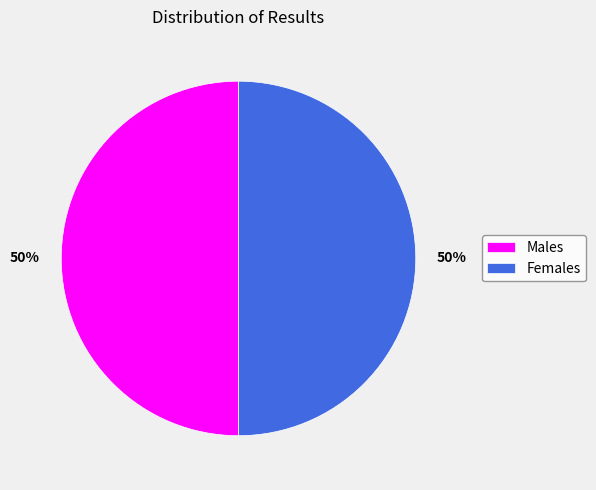

To the nearest percent, what is the average slice percentage?

50%